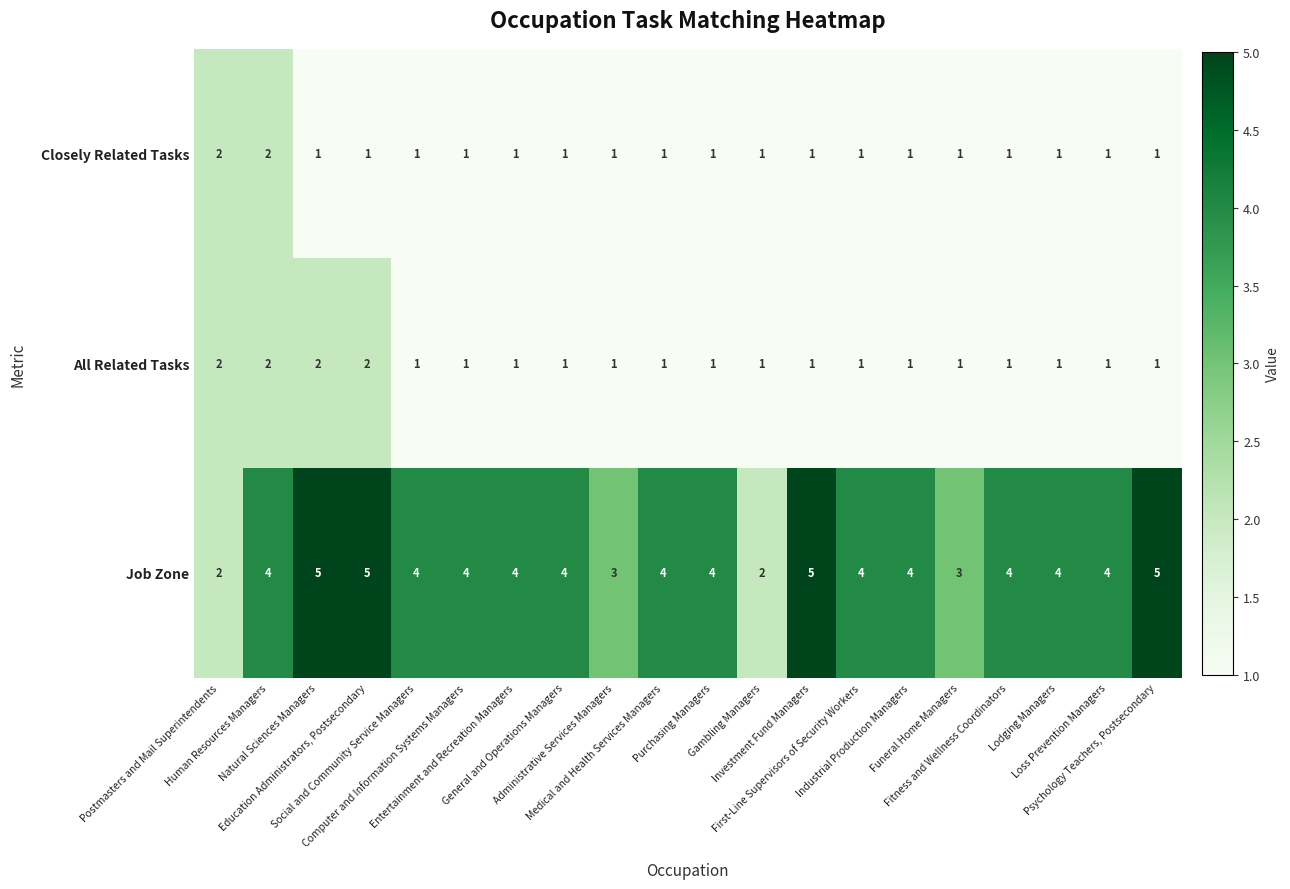

What is the sum of all Job Zone values?

78